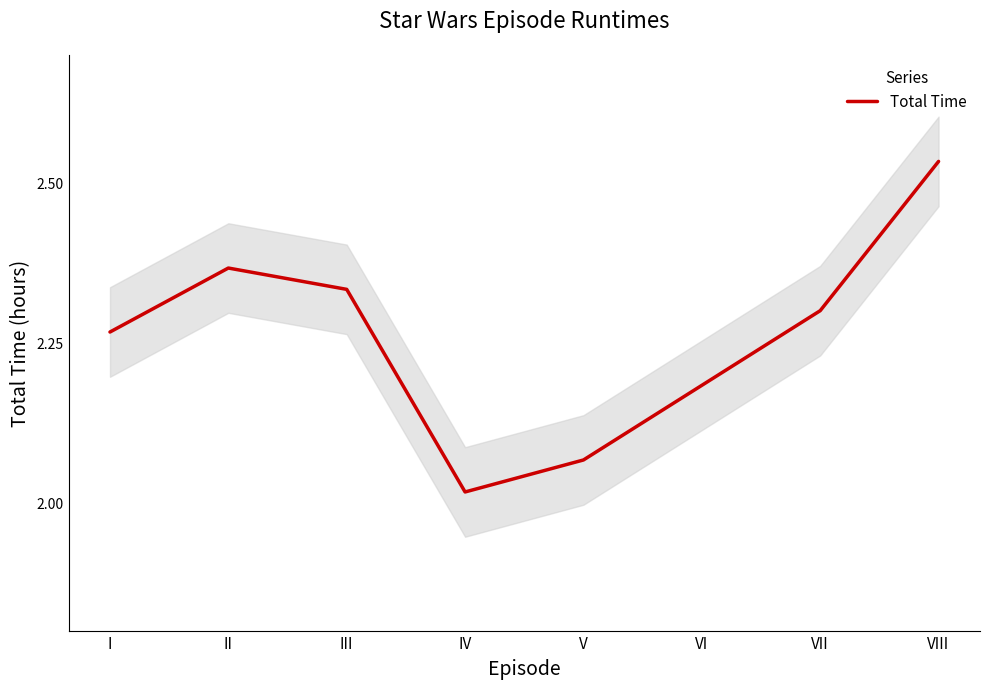

Approximately how many times larger is the value at I compared to IV?

1.1